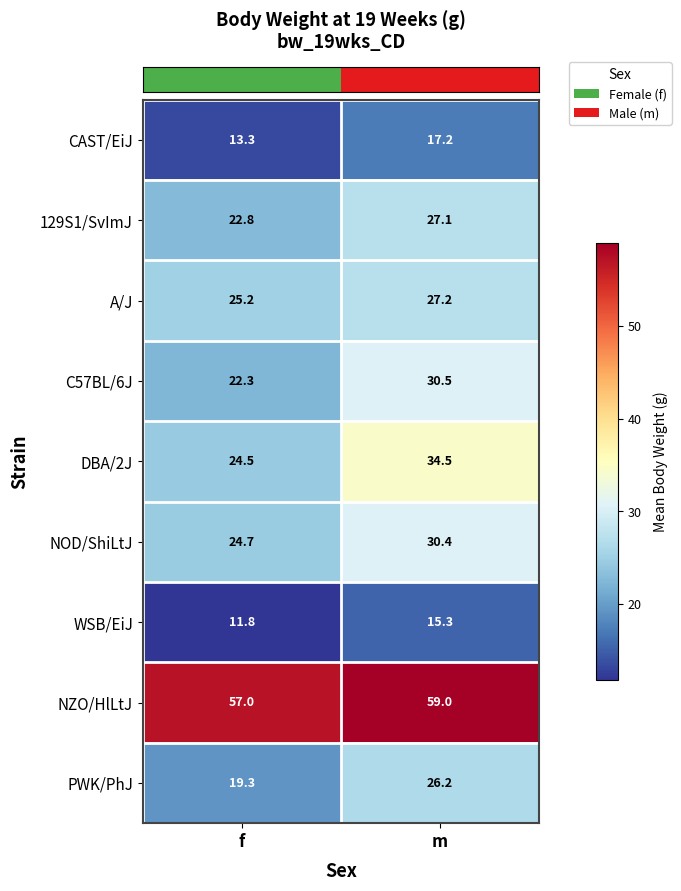

Reading left to right, list all the values displayed in this chart.

CAST/EiJ: 13.3	17.2
129S1/SvImJ: 22.8	27.1
A/J: 25.2	27.2
C57BL/6J: 22.3	30.5
DBA/2J: 24.5	34.5
NOD/ShiLtJ: 24.7	30.4
WSB/EiJ: 11.8	15.3
NZO/HlLtJ: 57.0	59.0
PWK/PhJ: 19.3	26.2